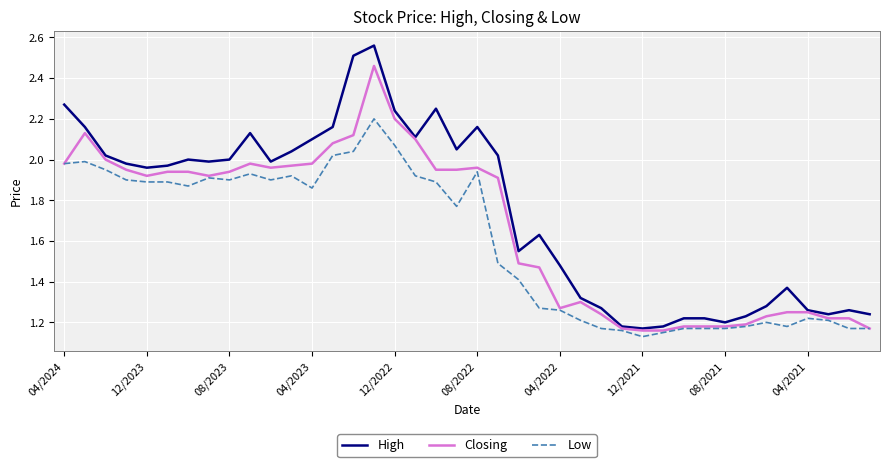

At how many categories does at least one series exceed 1?

40